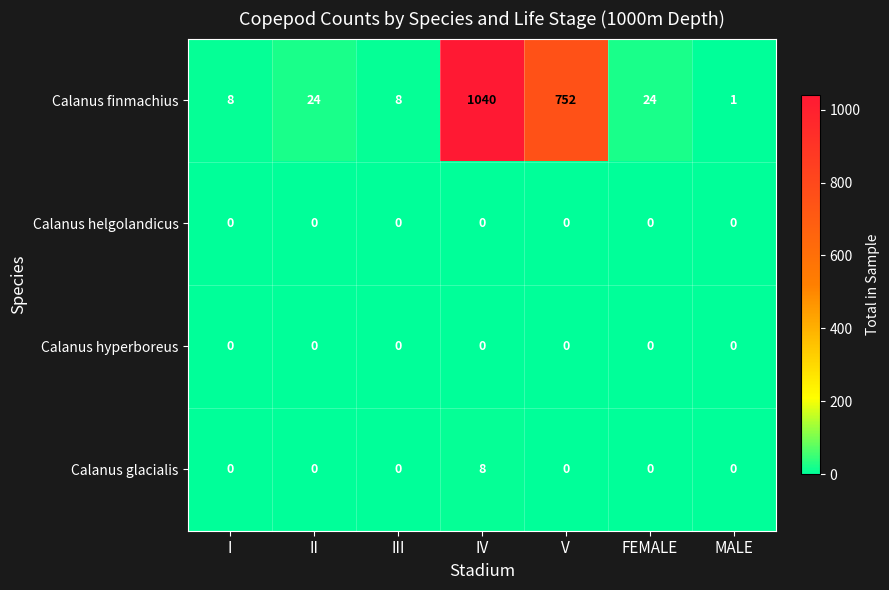

Reading left to right, what are all the values shown in this chart?

Calanus finmachius: I=8	II=24	III=8	IV=1040	V=752	FEMALE=24	MALE=1
Calanus helgolandicus: I=0	II=0	III=0	IV=0	V=0	FEMALE=0	MALE=0
Calanus hyperboreus: I=0	II=0	III=0	IV=0	V=0	FEMALE=0	MALE=0
Calanus glacialis: I=0	II=0	III=0	IV=8	V=0	FEMALE=0	MALE=0